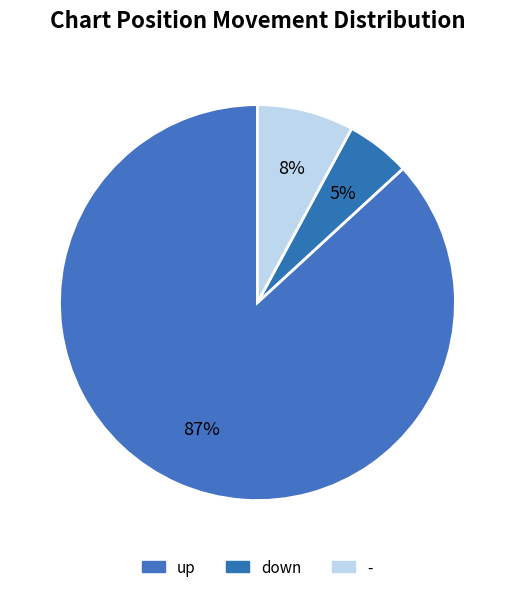

Is it true that up is 63% of the pie?

False